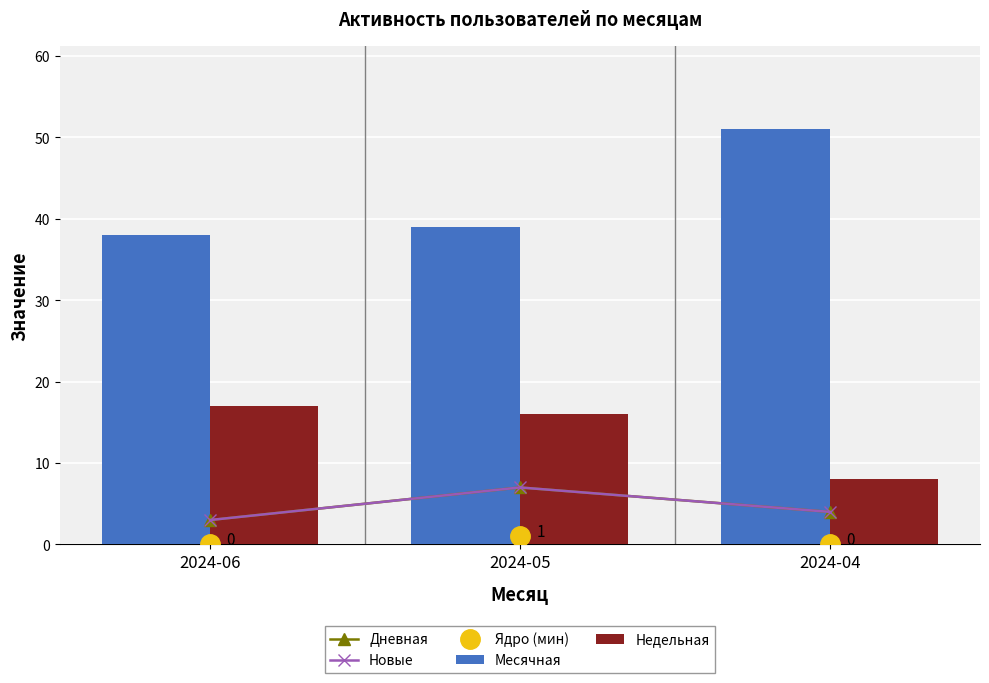

What is the average value of the Месячная series?

43